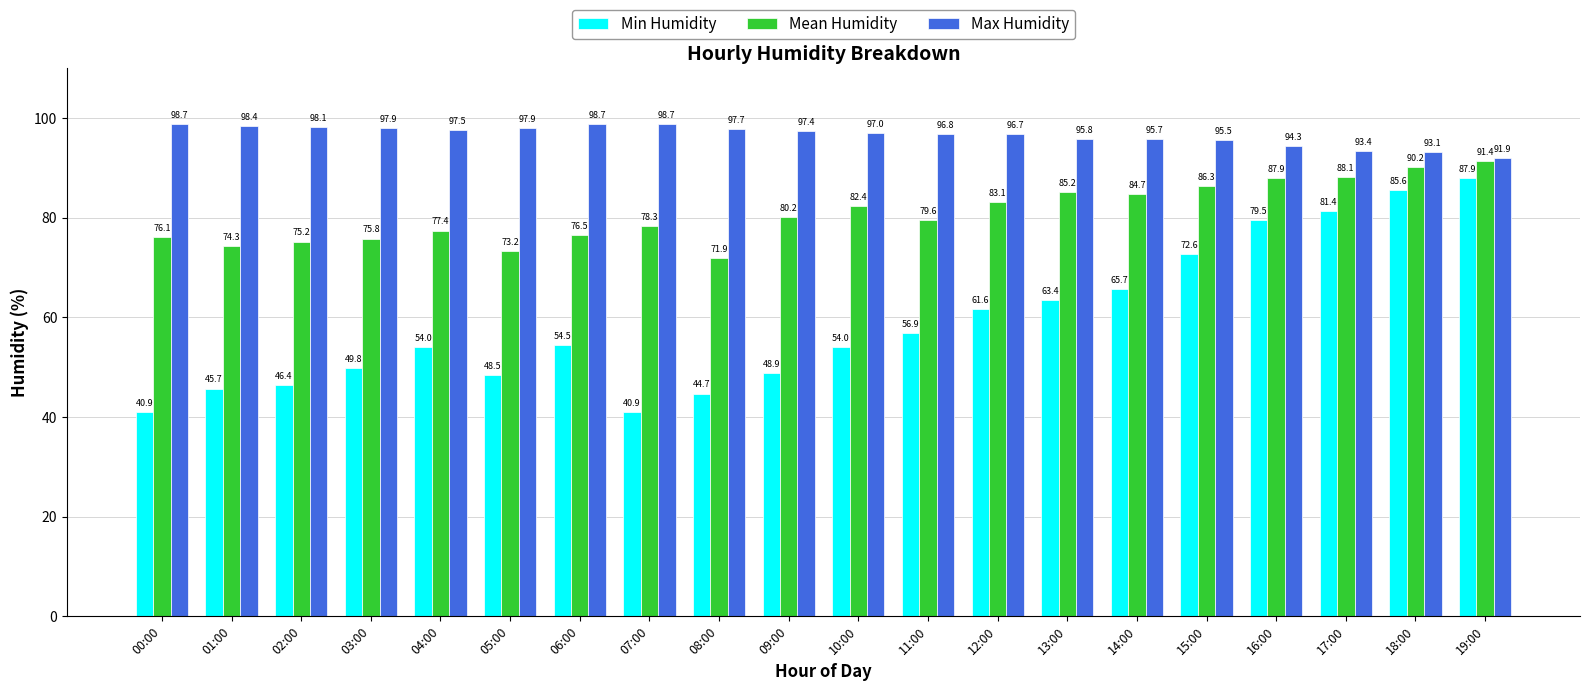

Rank the categories by Mean Humidity value from lowest to highest.

08:00, 05:00, 01:00, 02:00, 03:00, 00:00, 06:00, 04:00, 07:00, 11:00, 09:00, 10:00, 12:00, 14:00, 13:00, 15:00, 16:00, 17:00, 18:00, 19:00